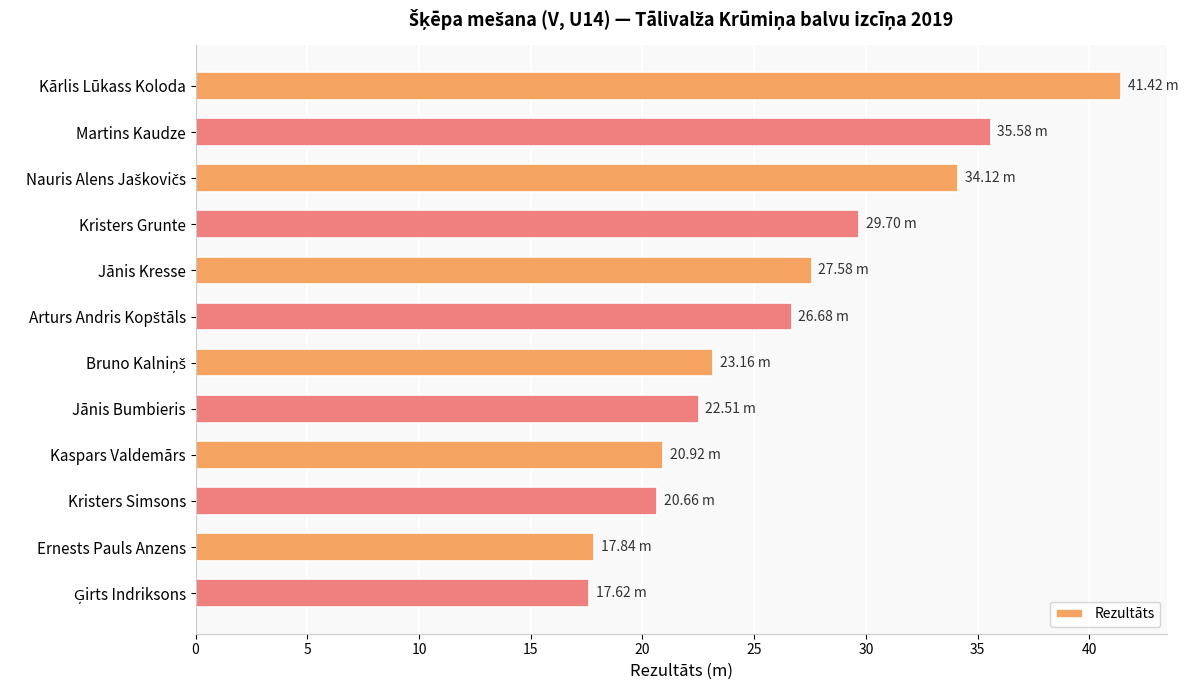

What is the label of the 10th bar from the top?

Kristers Simsons